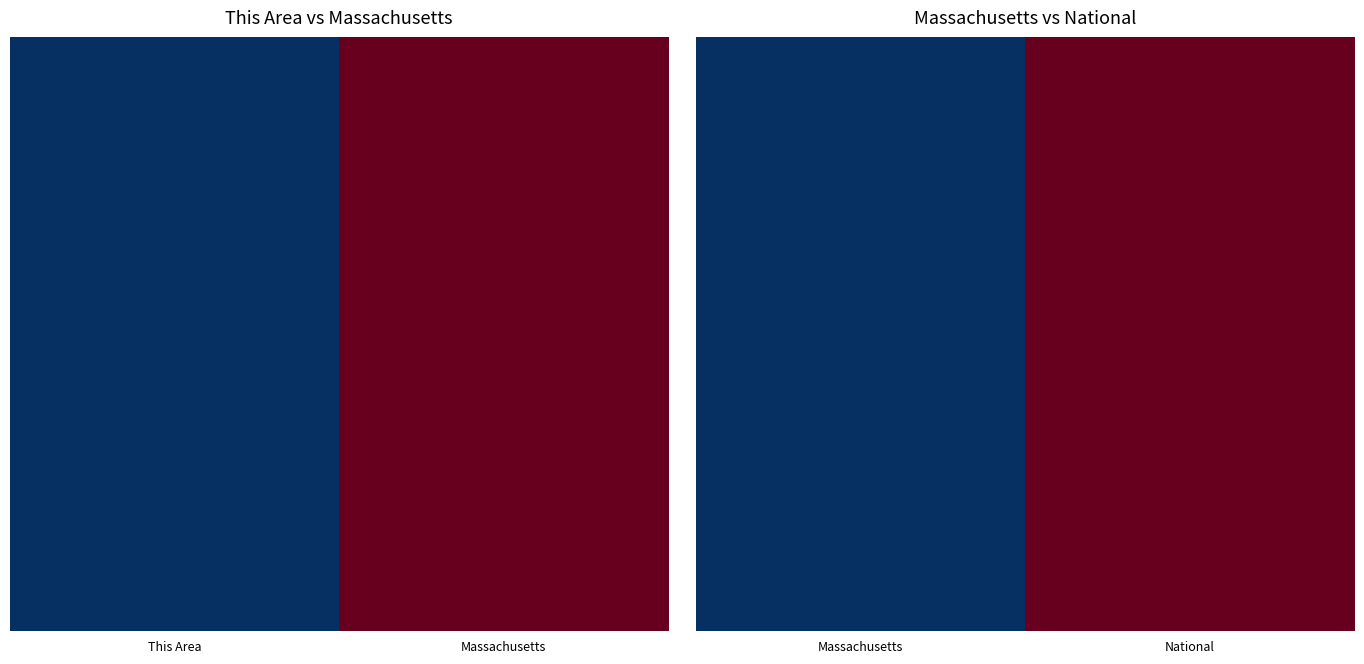

What is the greatest value displayed?

1